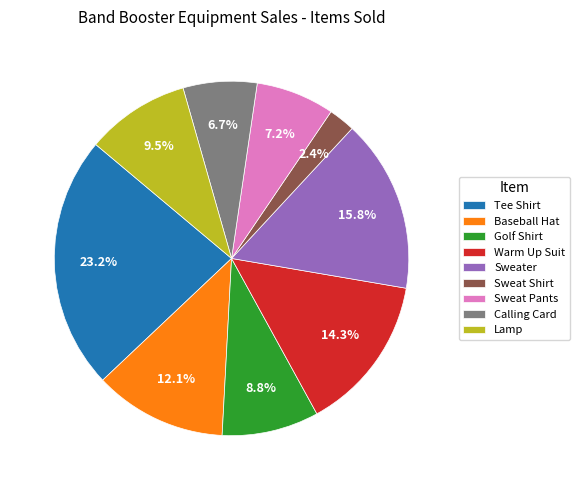

Is it true that Warm Up Suit is 22% of the pie?

False